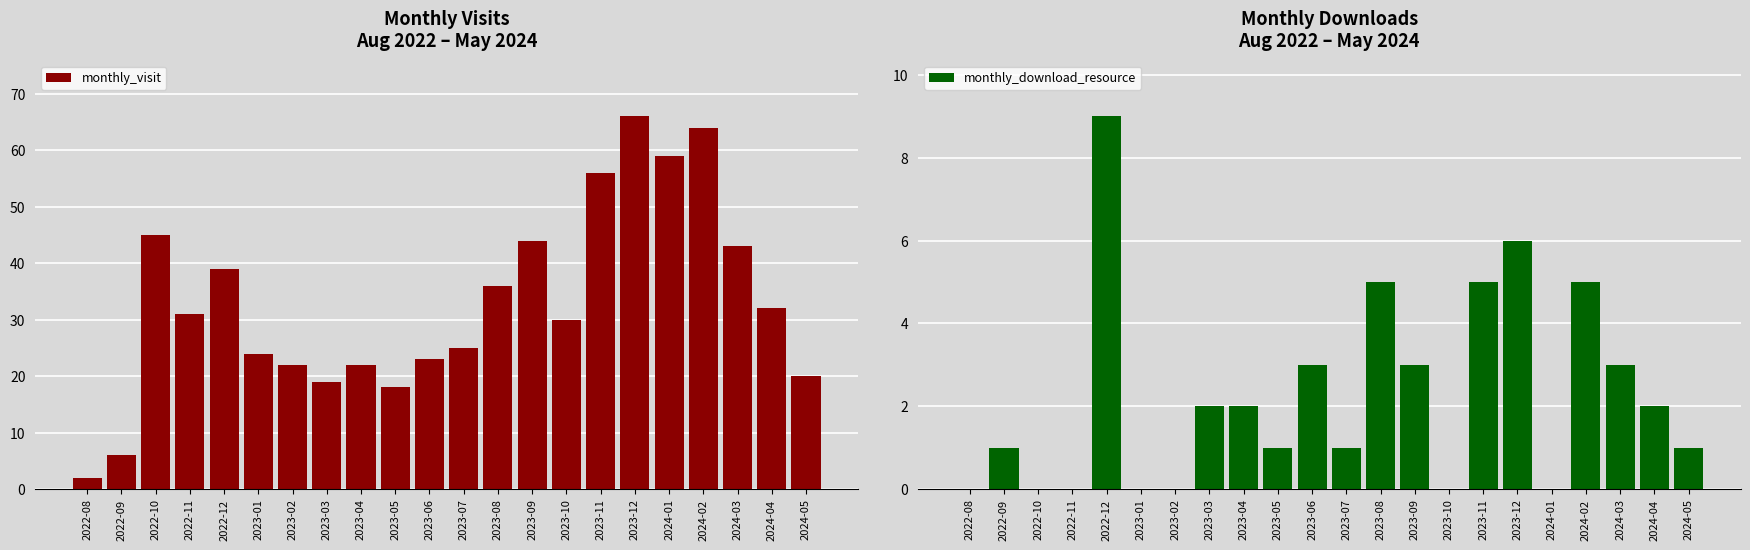

Where does the monthly_visit series first go above 31?

2022-10